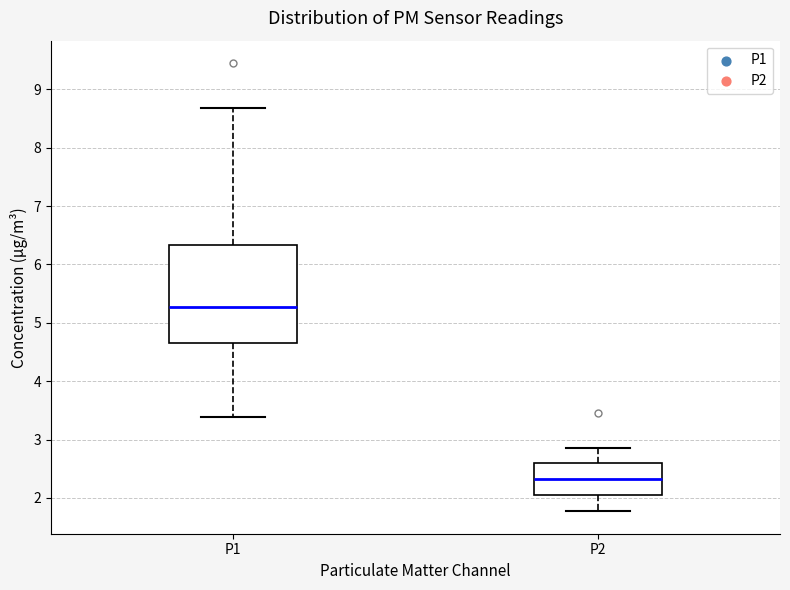

Which box is the tallest, from its lower edge to its upper edge?

P1